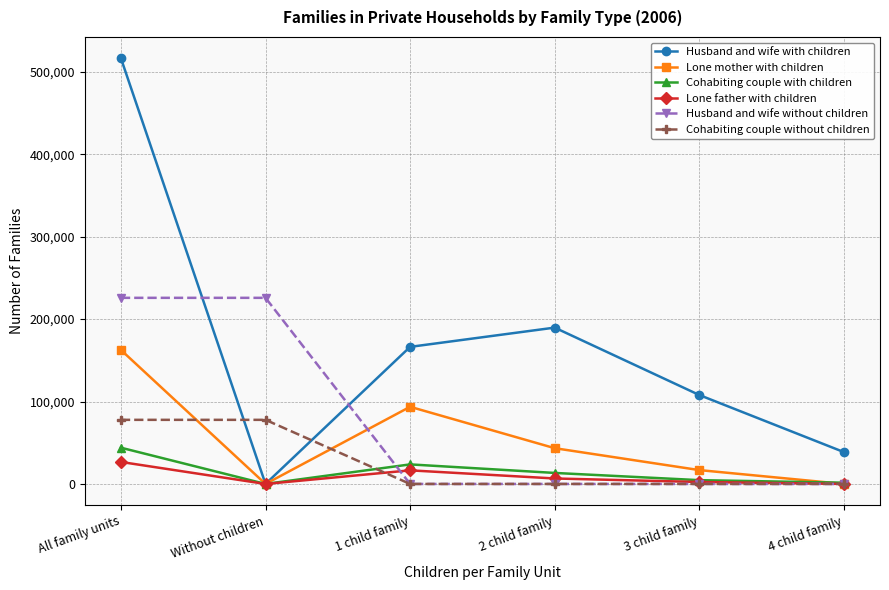

True or false: Husband and wife without children has a value of -82904 at 3 child family.

False